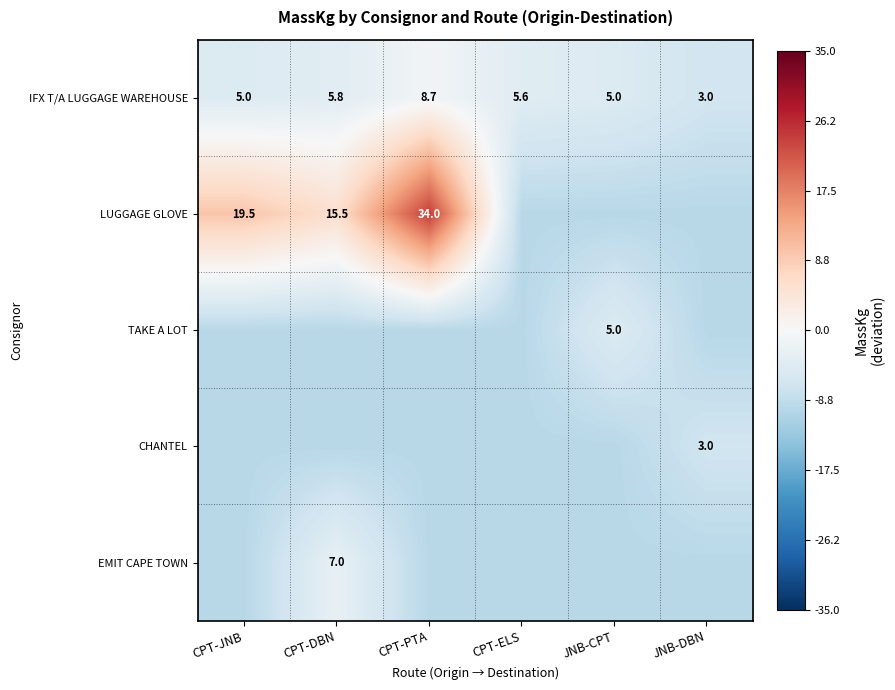

What is the minimum value for LUGGAGE GLOVE?

-9.8